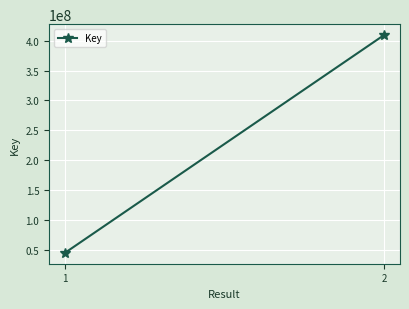

Count the values in the range 44695299 to 409615508.

2